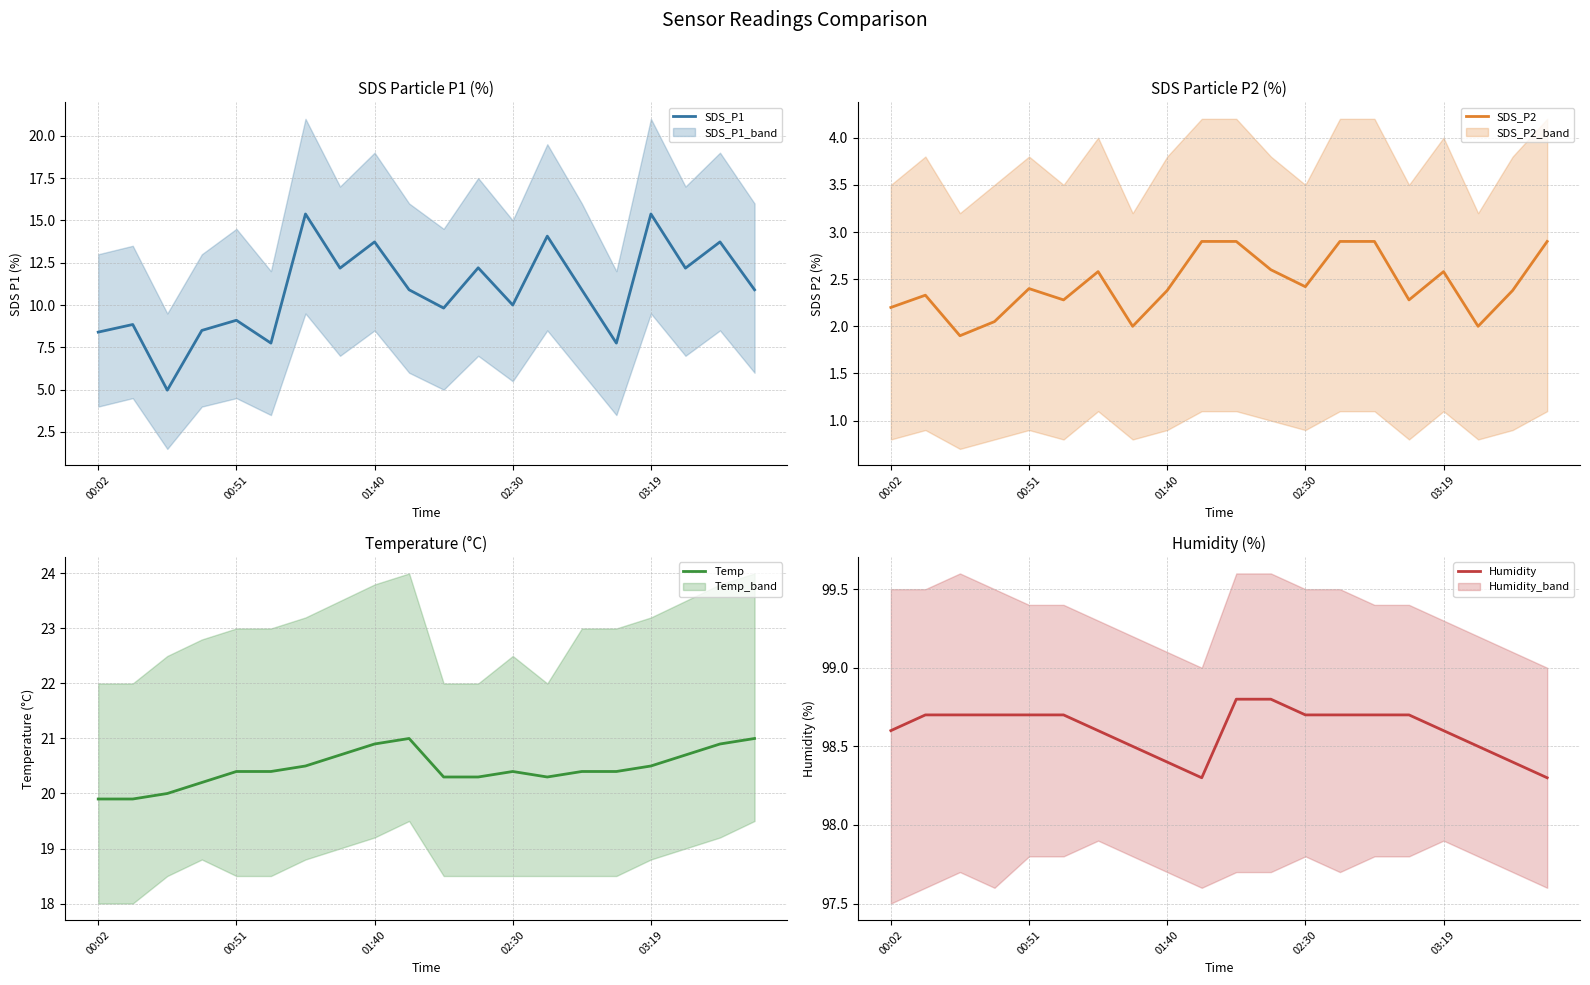

Which category has the highest value in the Humidity series?

10